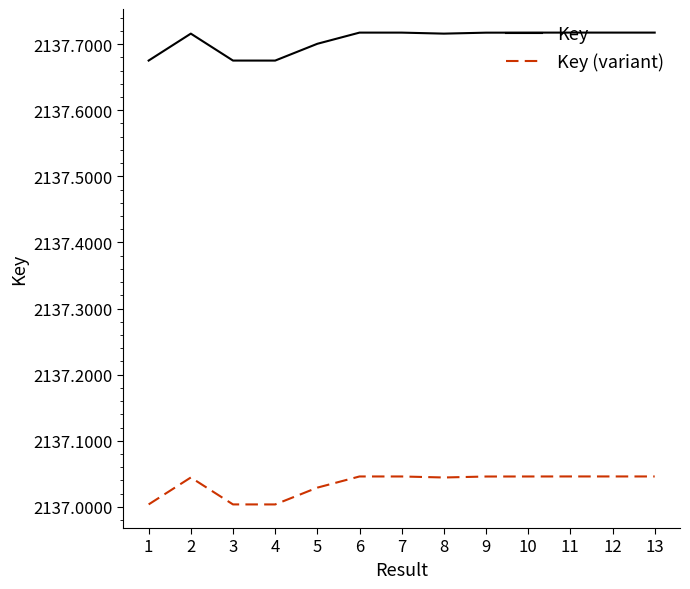

At which category is the sum across all series the highest?

11